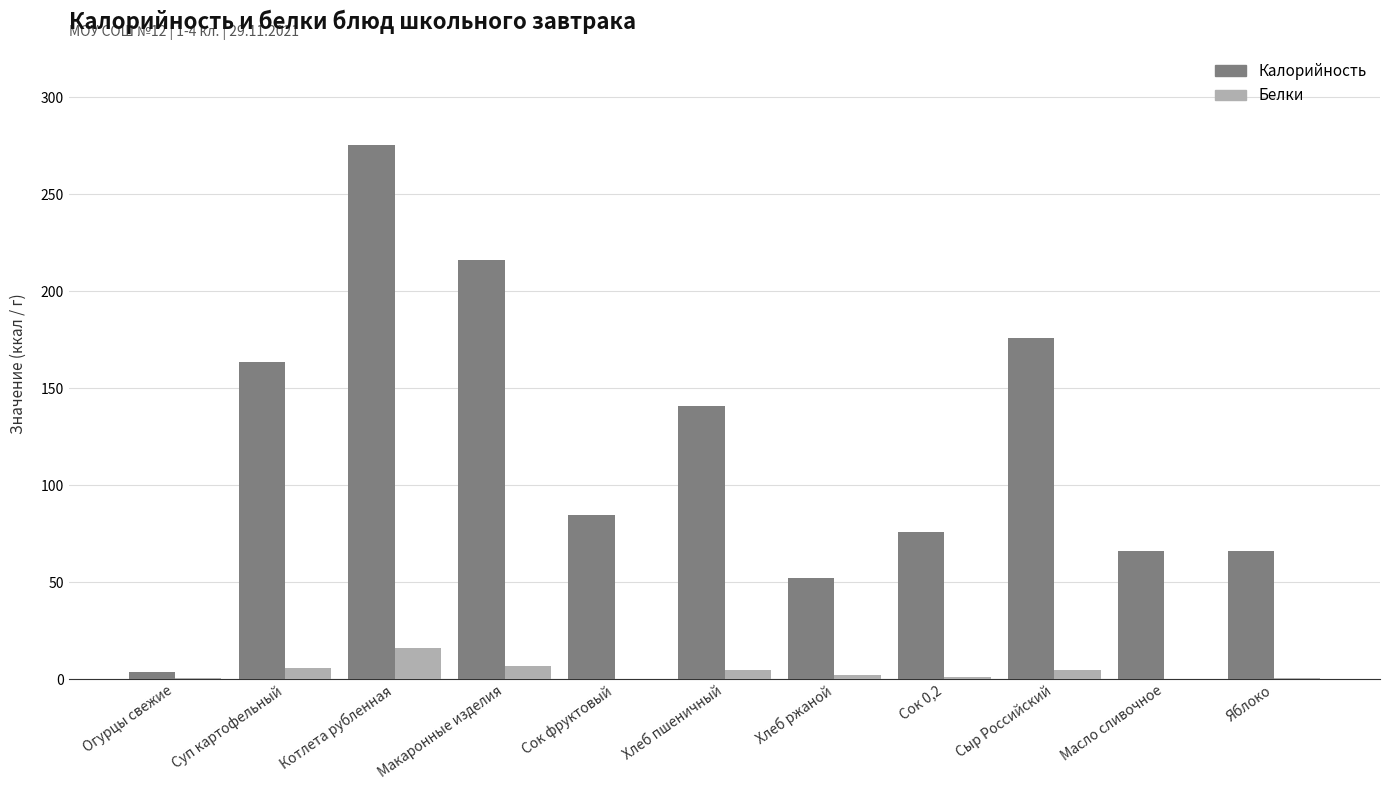

At which label does Белки reach its peak?

Котлета рубленная